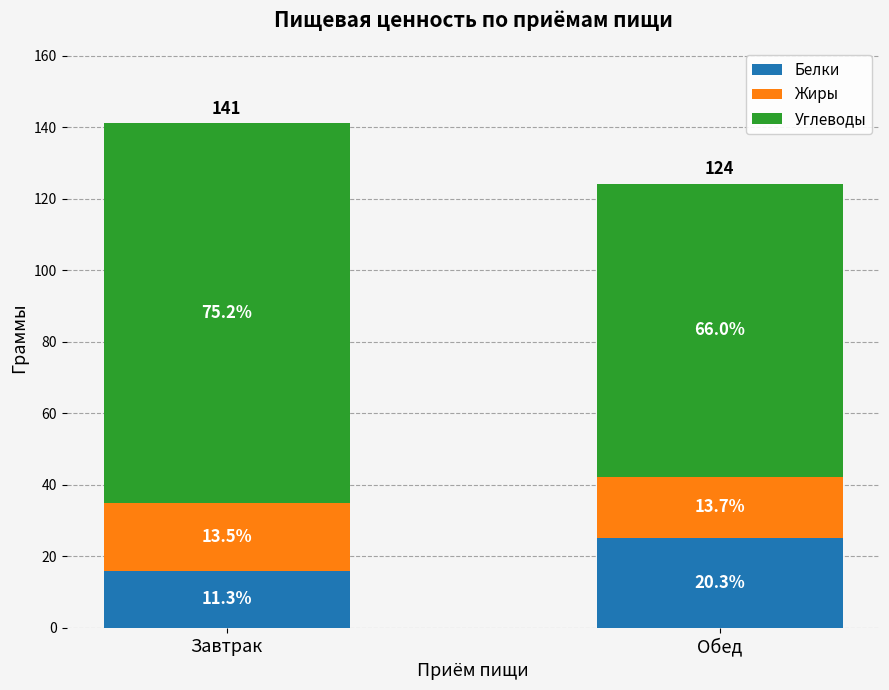

What is the total value across all series at Завтрак?

141.0